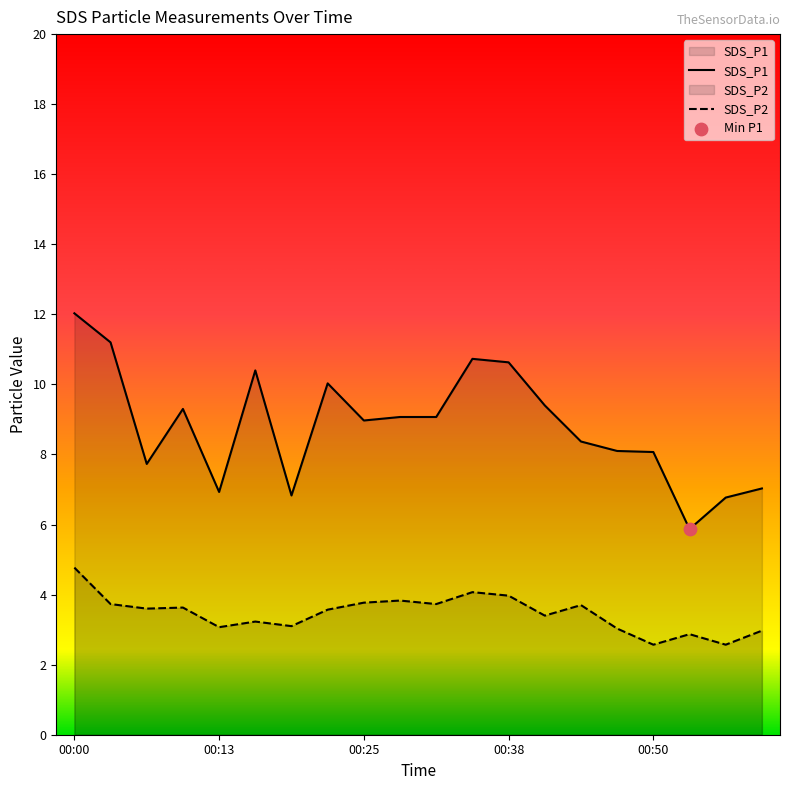

At which category is the sum across all series the highest?

00:00